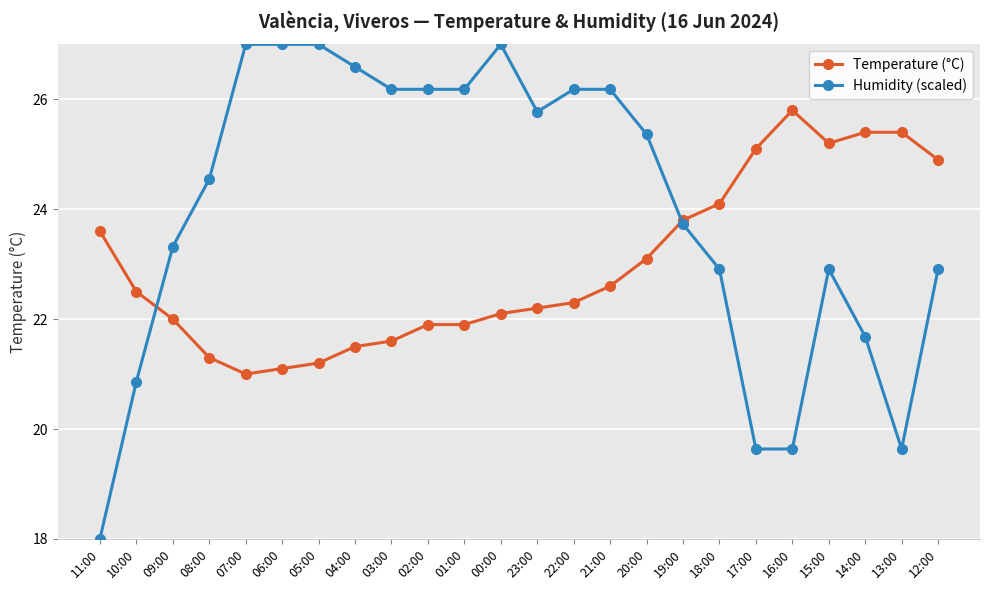

Between 07:00 and 16:00, which series saw the biggest shift?

Humidity (scaled)